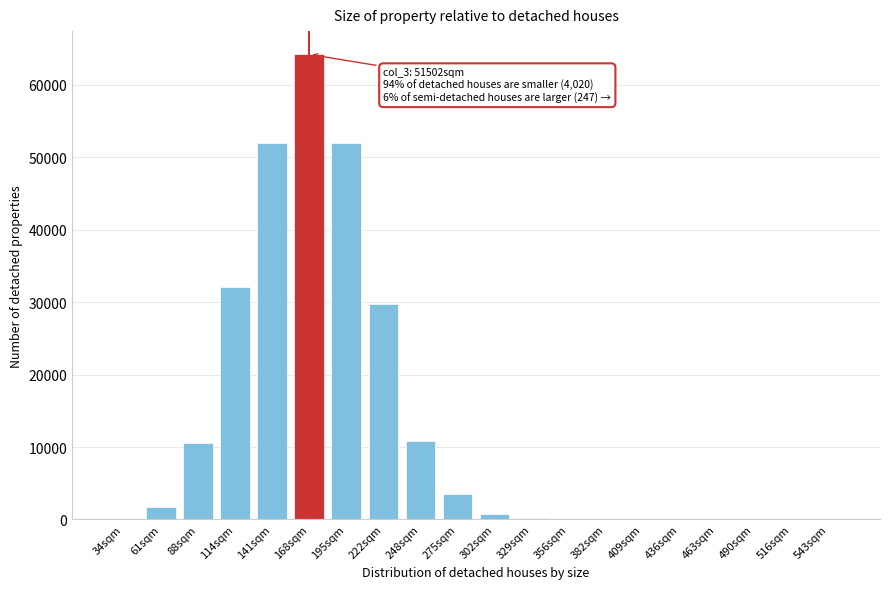

Is it true that the value at 61sqm is 1766?

True